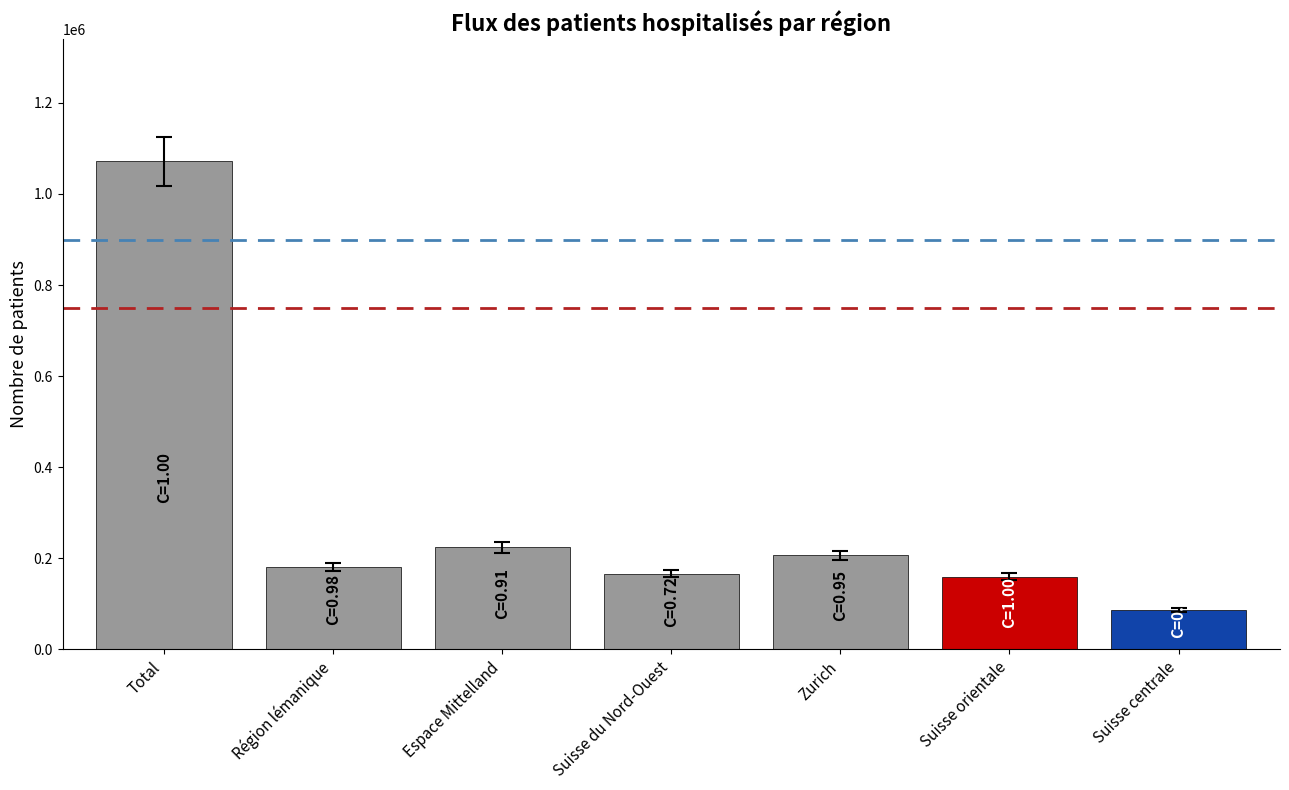

At which category does the chart reach its minimum across all series?

Suisse centrale